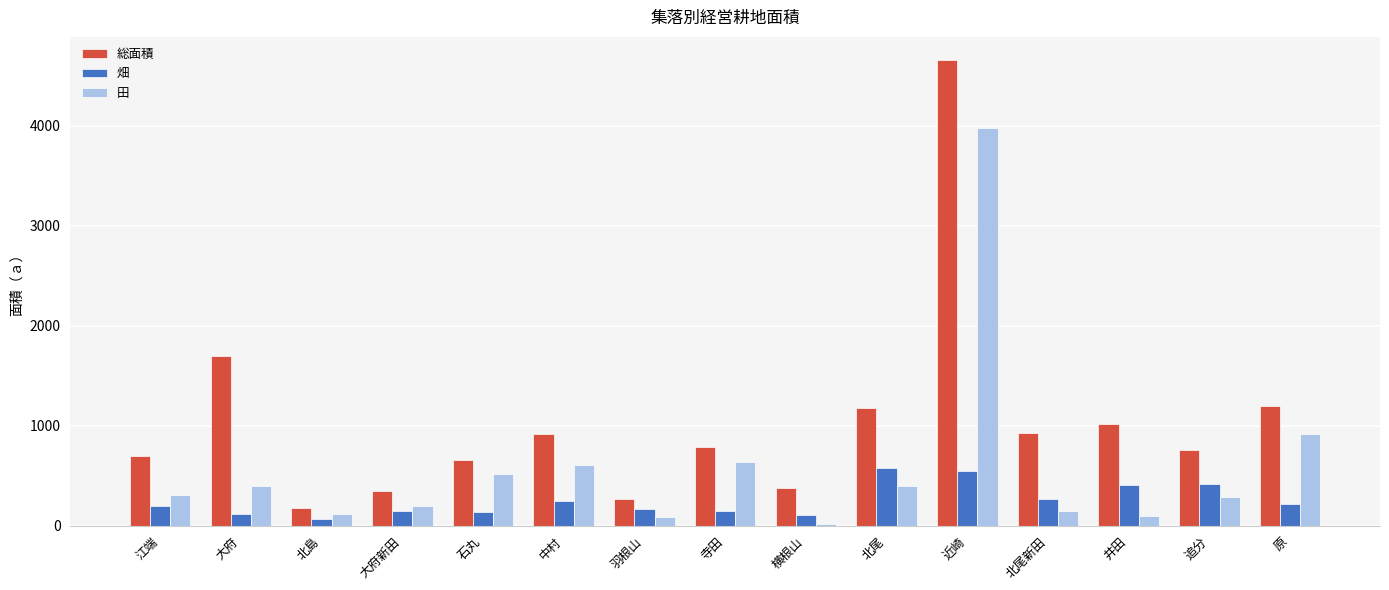

Are the bars horizontal?

No